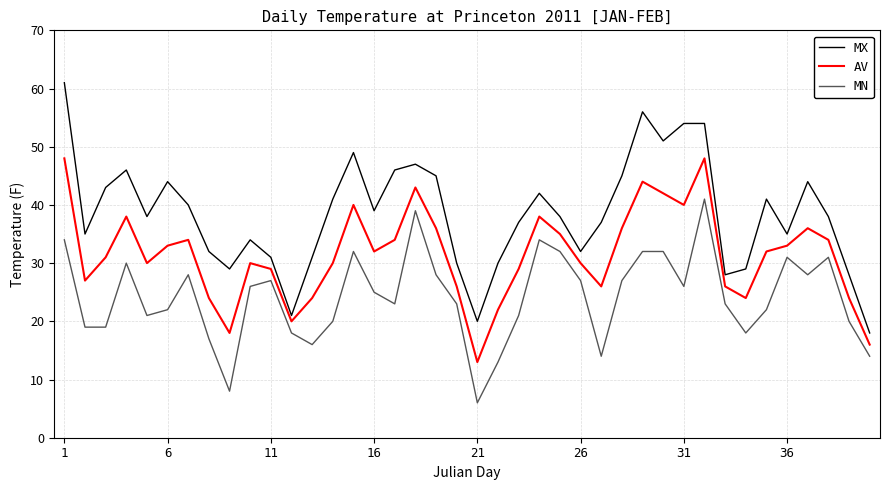

What is the maximum value shown in the chart?

61